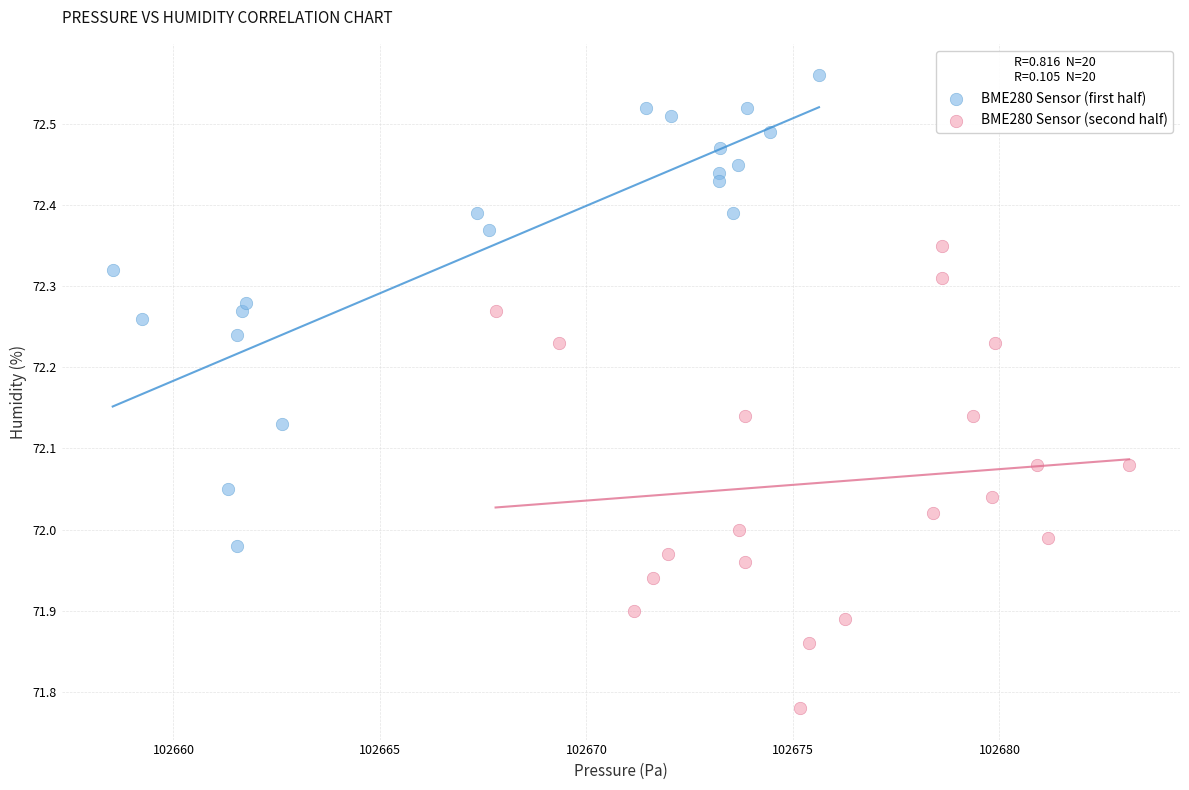

What are all the series names shown in the legend?

BME280 Sensor (first half), BME280 Sensor (second half)